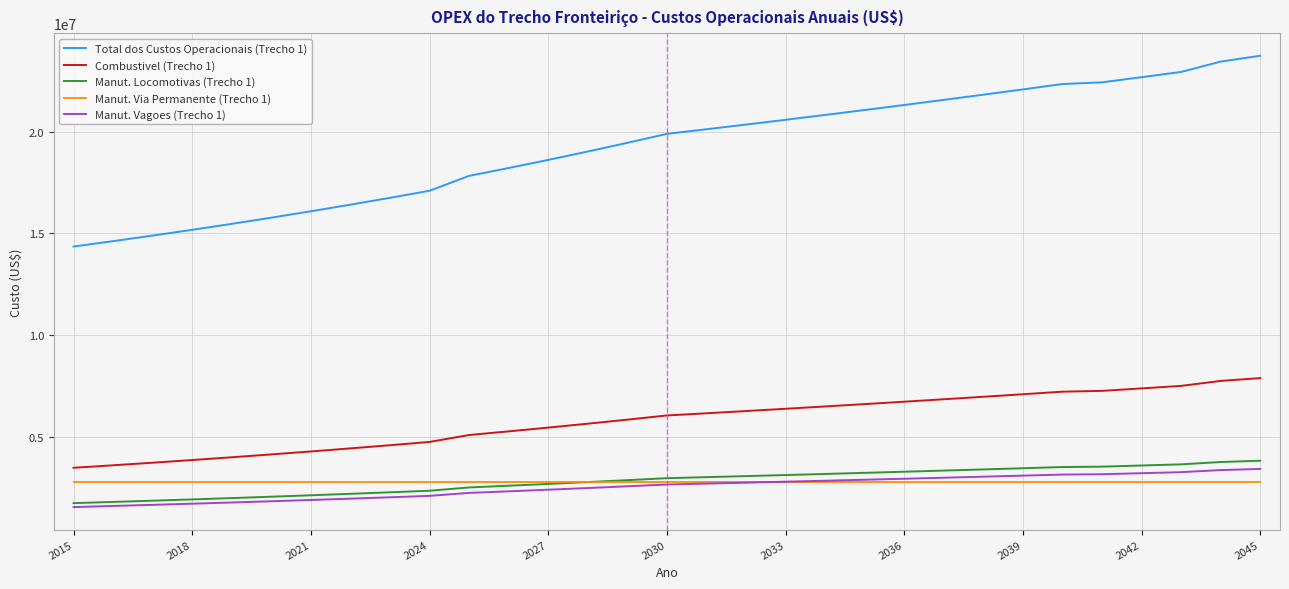

Which series has the widest spread of values?

Total dos Custos Operacionais (Trecho 1)